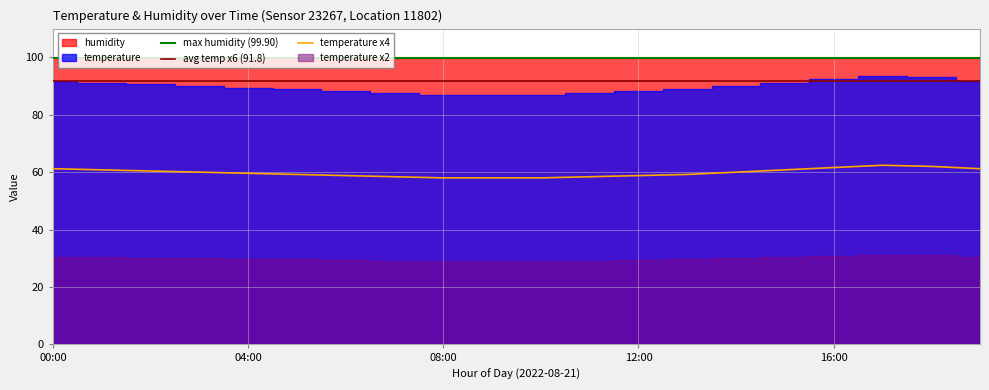

What is the maximum value for temperature x4?

62.4